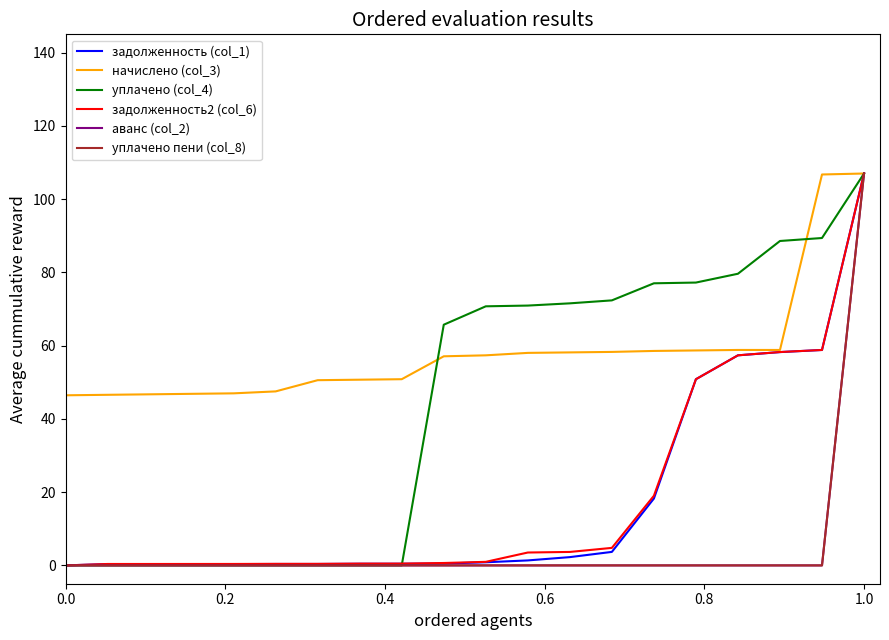

Which series has the largest total across all categories?

начислено (col_3)